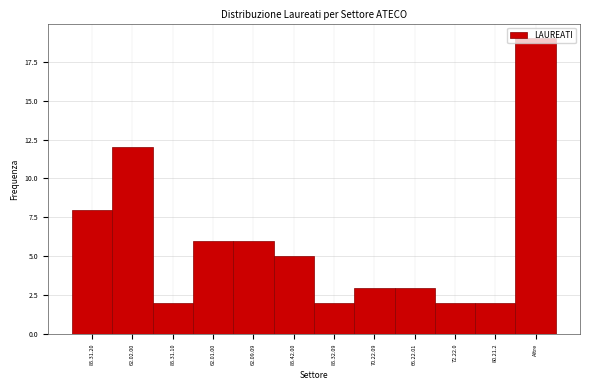

At which category does the chart reach its peak across all series?

Altre